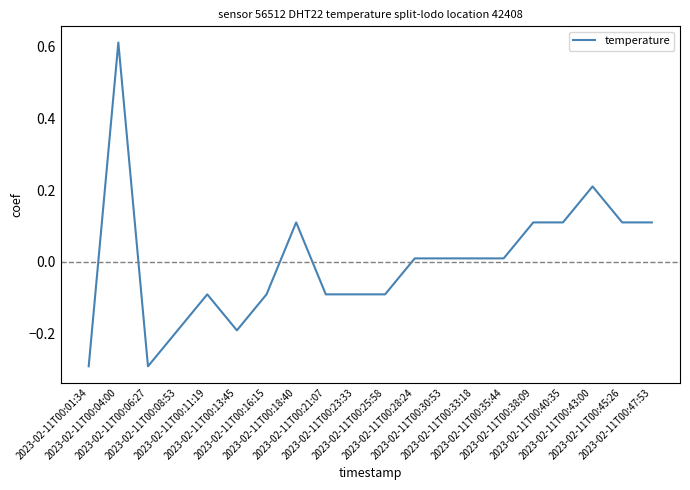

At which label does the data first exceed 0?

2023-02-11T00:04:00